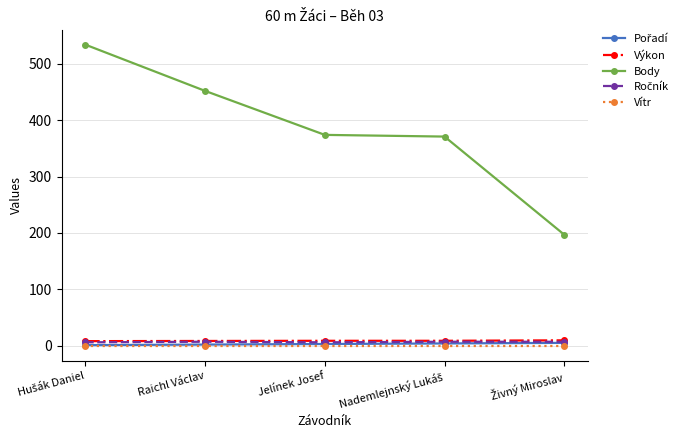

Is this an area chart (filled region under the line)?

No